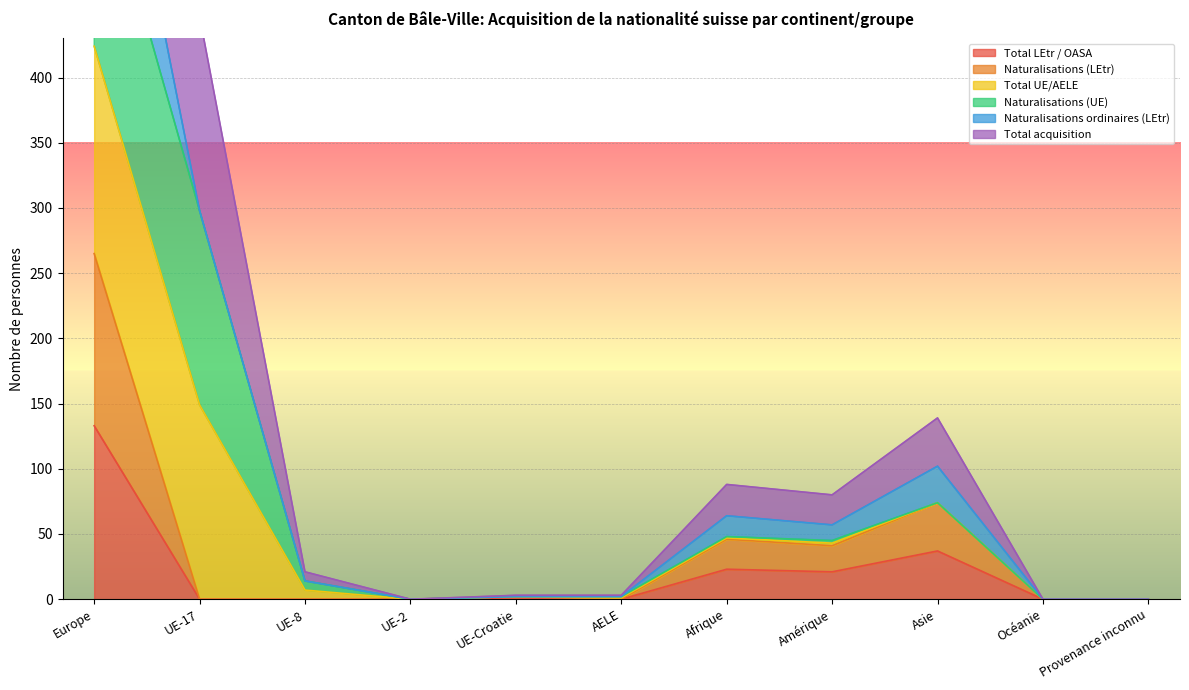

What is the average value of the Total acquisition series?

97